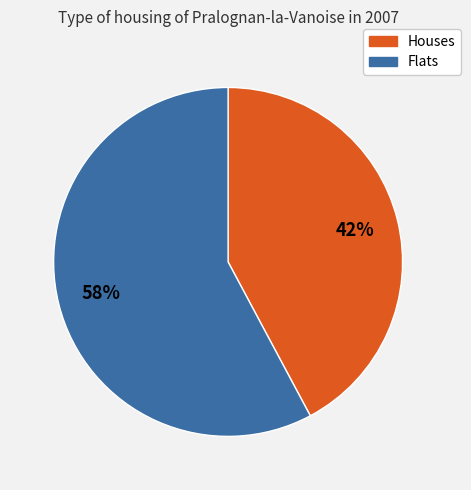

Is there a majority slice in this chart?

Yes